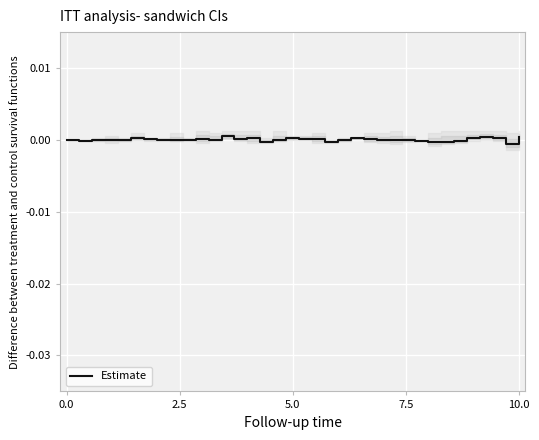

Which has a higher value, 34 or 9?

9